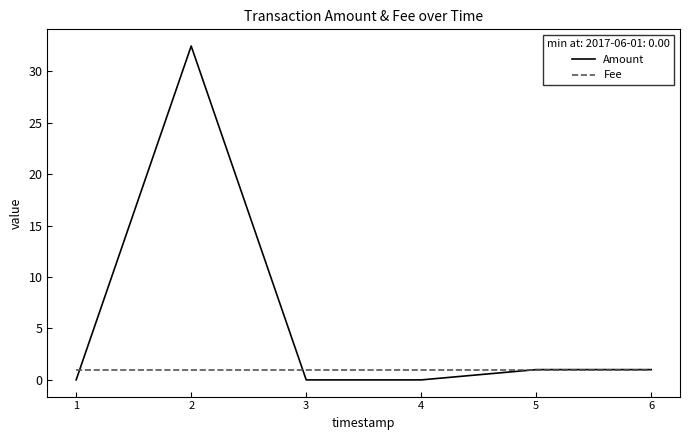

List the series in order of their overall mean, highest first.

Amount, Fee